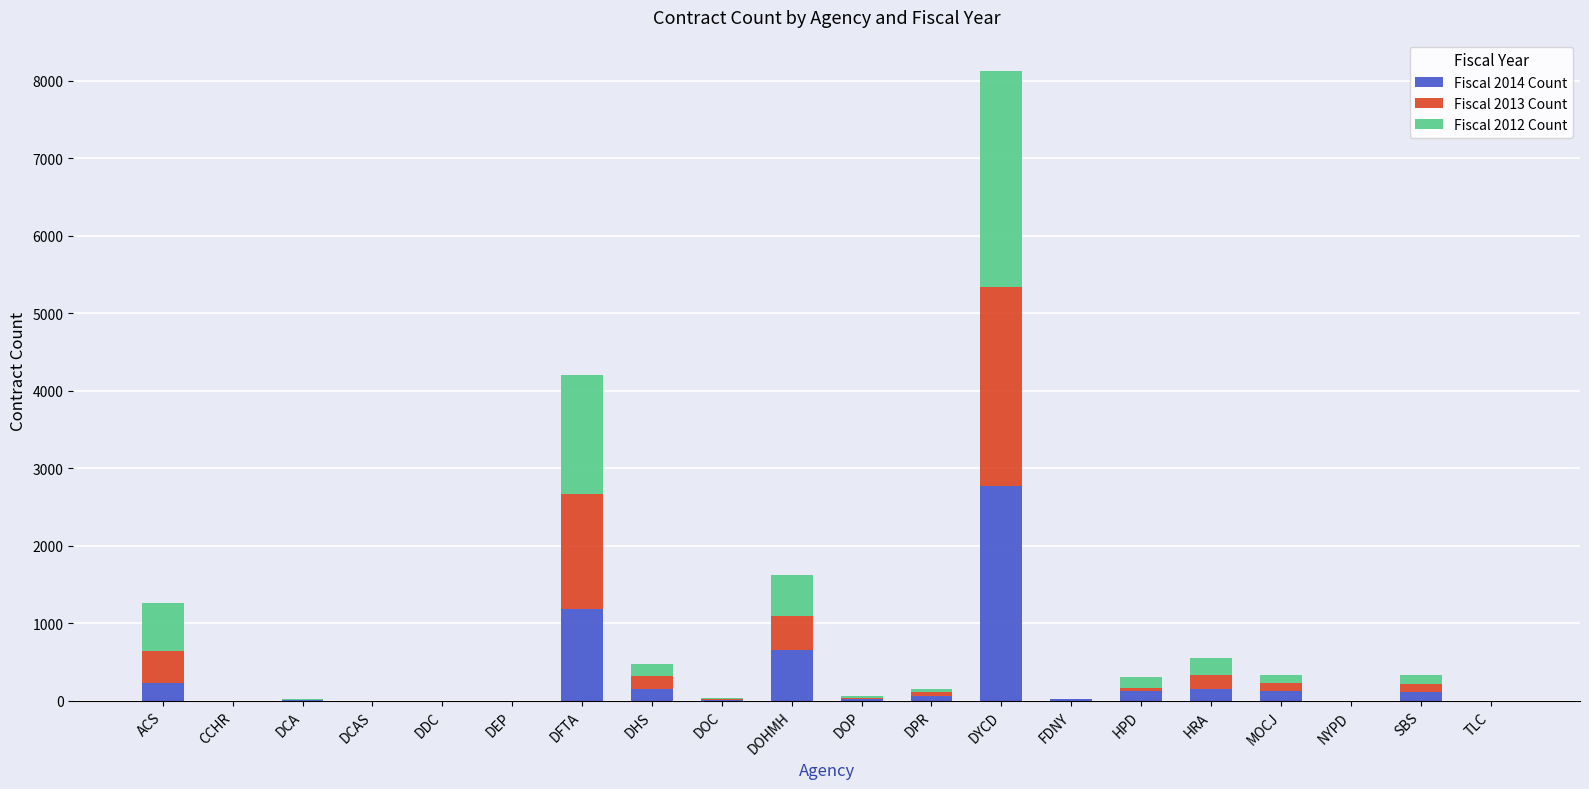

Does the chart contain stacked bars?

Yes